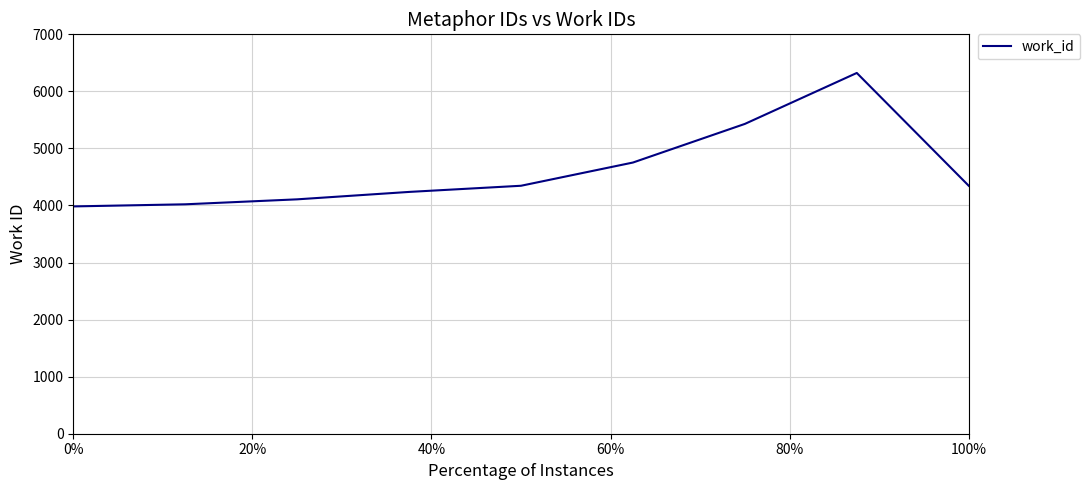

What is the maximum value shown in the chart?

6323